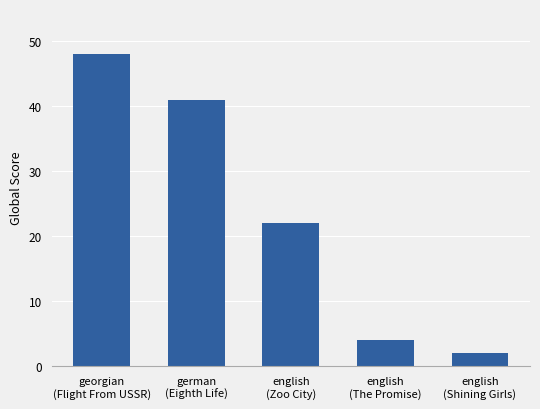

Rank the categories by value from lowest to highest.

english
(Shining Girls), english
(The Promise), english
(Zoo City), german
(Eighth Life), georgian
(Flight From USSR)